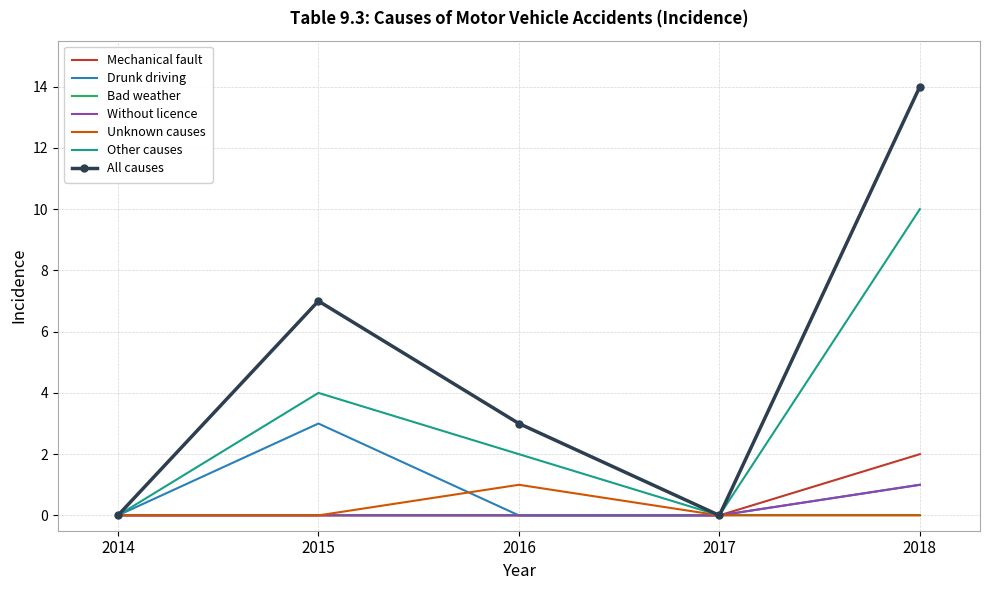

Which label corresponds to the largest value in the chart?

2018